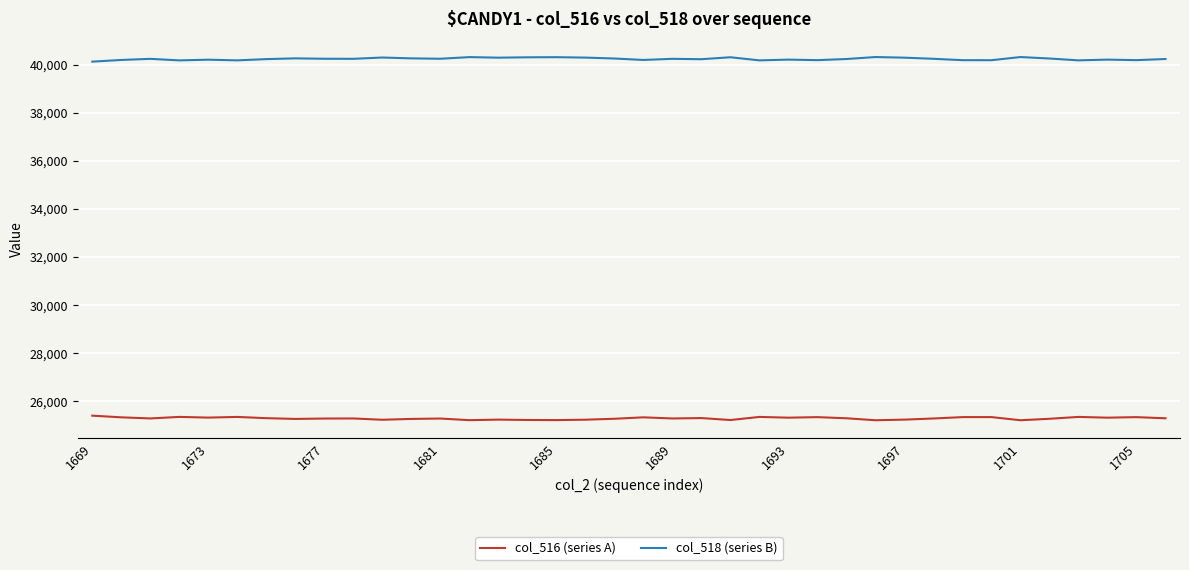

List the series in order of their peak value, highest first.

col_518 (series B), col_516 (series A)